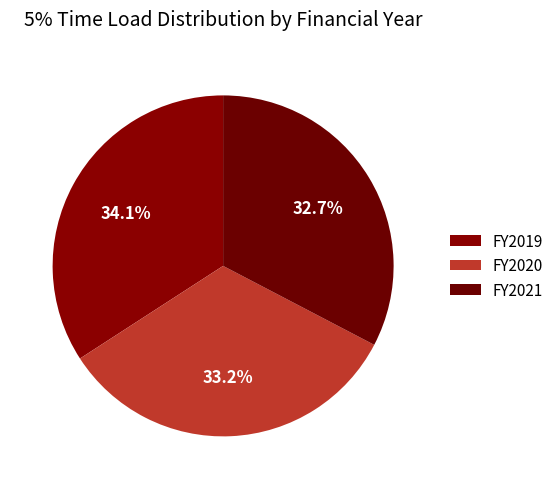

True or false: FY2019 accounts for 34% of the total.

True